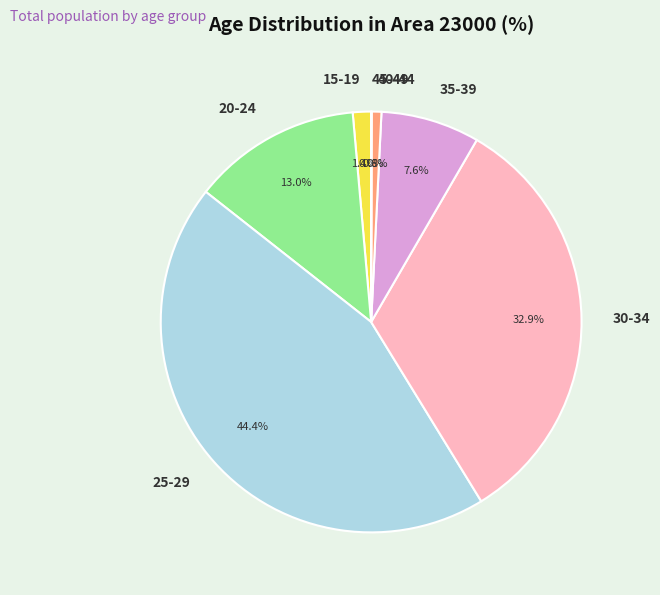

Which has a higher value, 40-44 or 15-19?

15-19